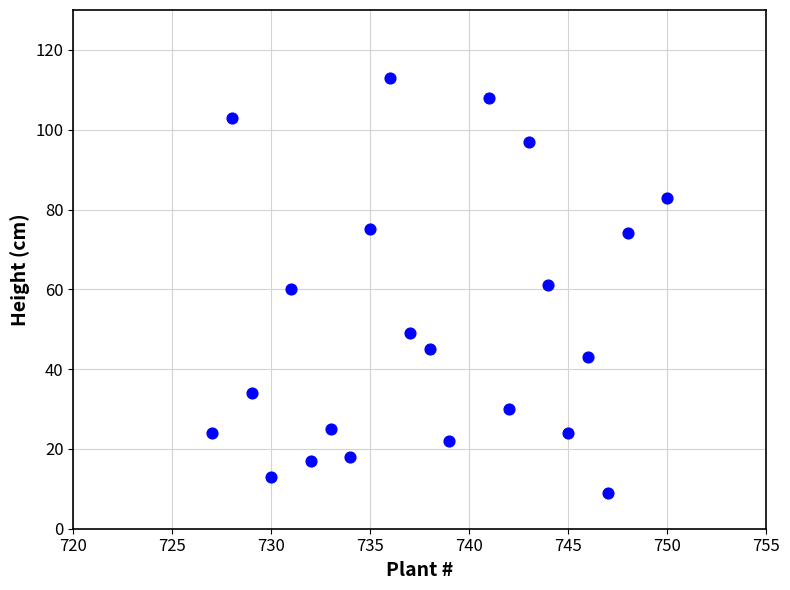

What is the range of X values (max minus min)?

23